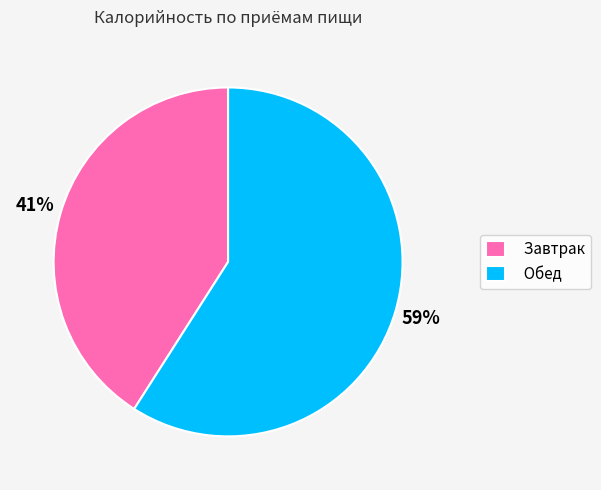

To the nearest percent, what portion does Завтрак represent?

41%